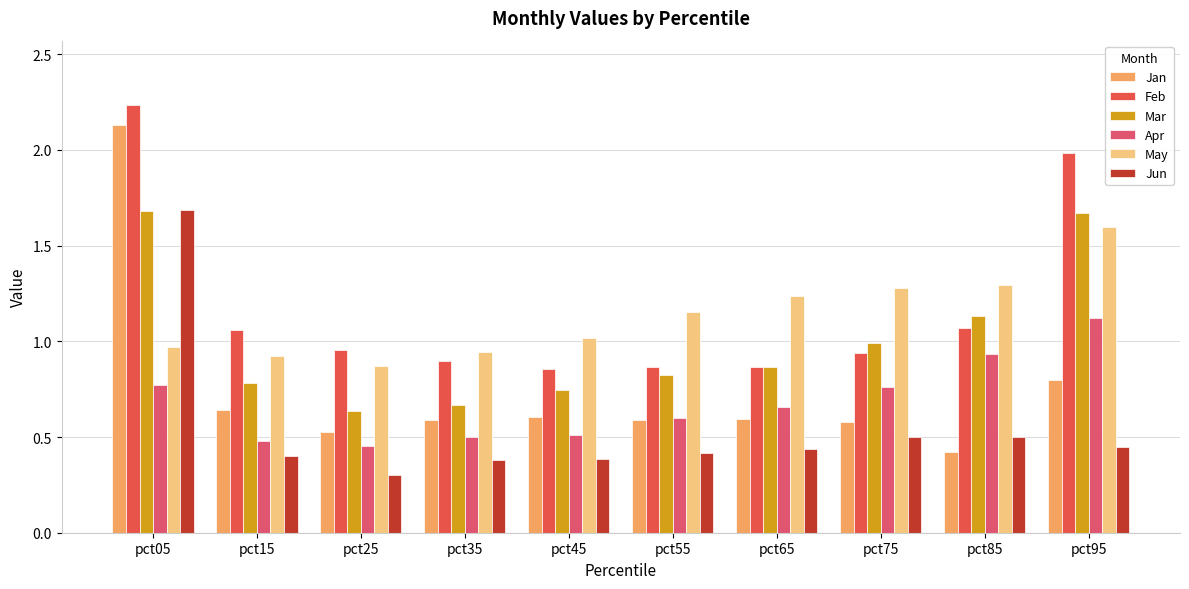

How many distinct data groups are displayed?

6